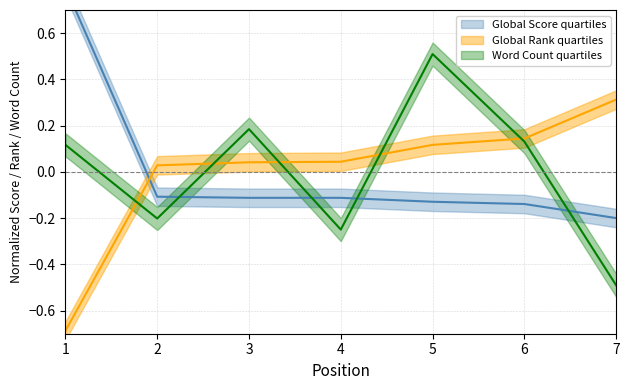

The value of Global Rank at 3 is 0.1. True or false?

False